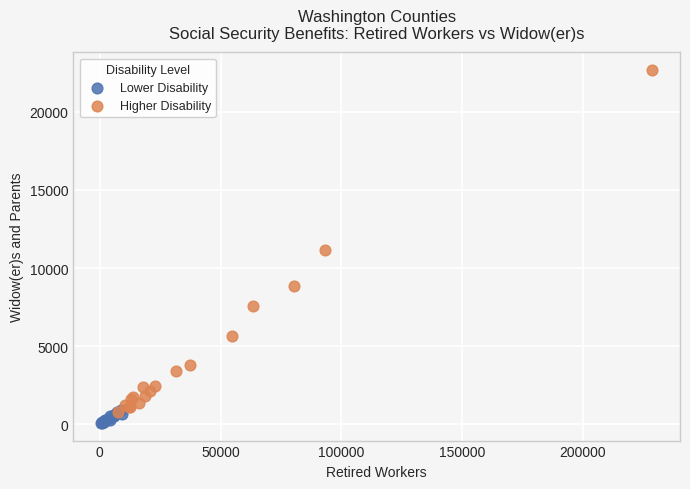

Which series has the largest Y range (max minus min)?

Higher Disability